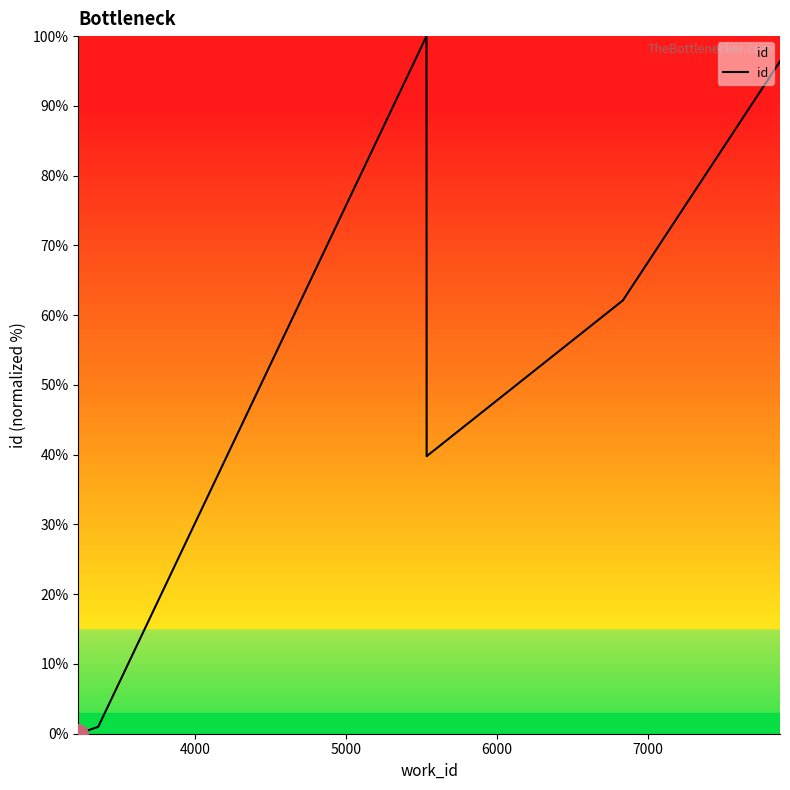

What position from the right is 5000?

8